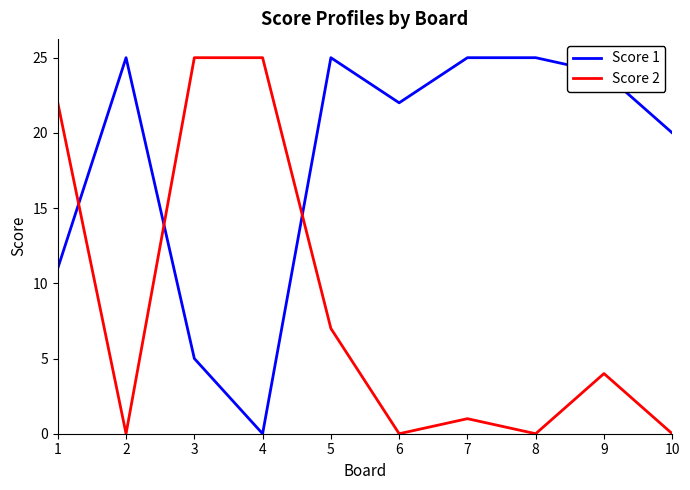

Rank the series by their average value, from highest to lowest.

Score 1, Score 2